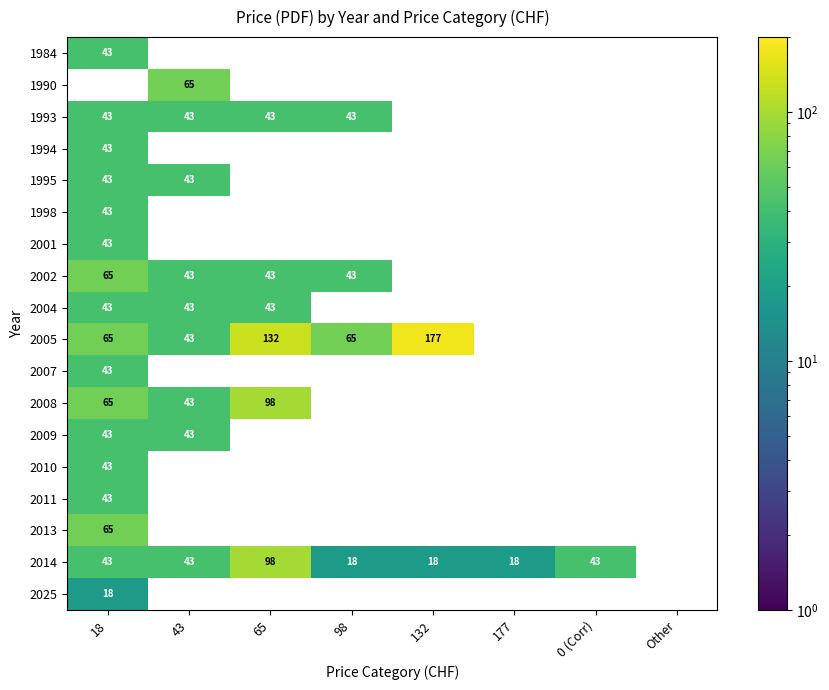

Is it true that 2013 equals 115 at 18?

False